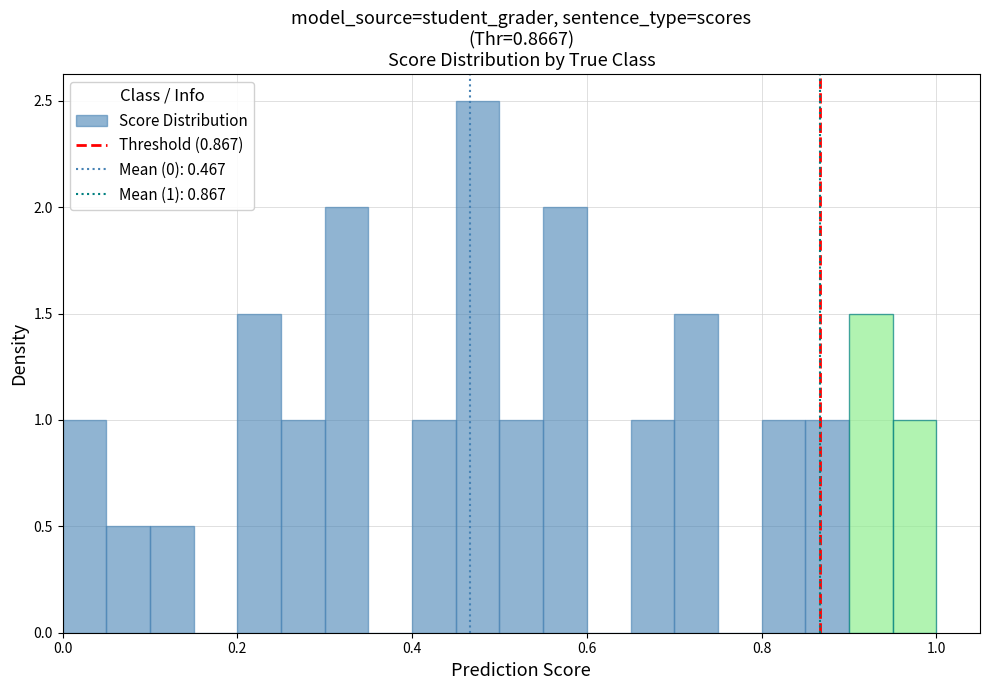

Around what value on the x-axis is the tallest bar? Give the approximate position of its centre, as read against the axis.

0.48